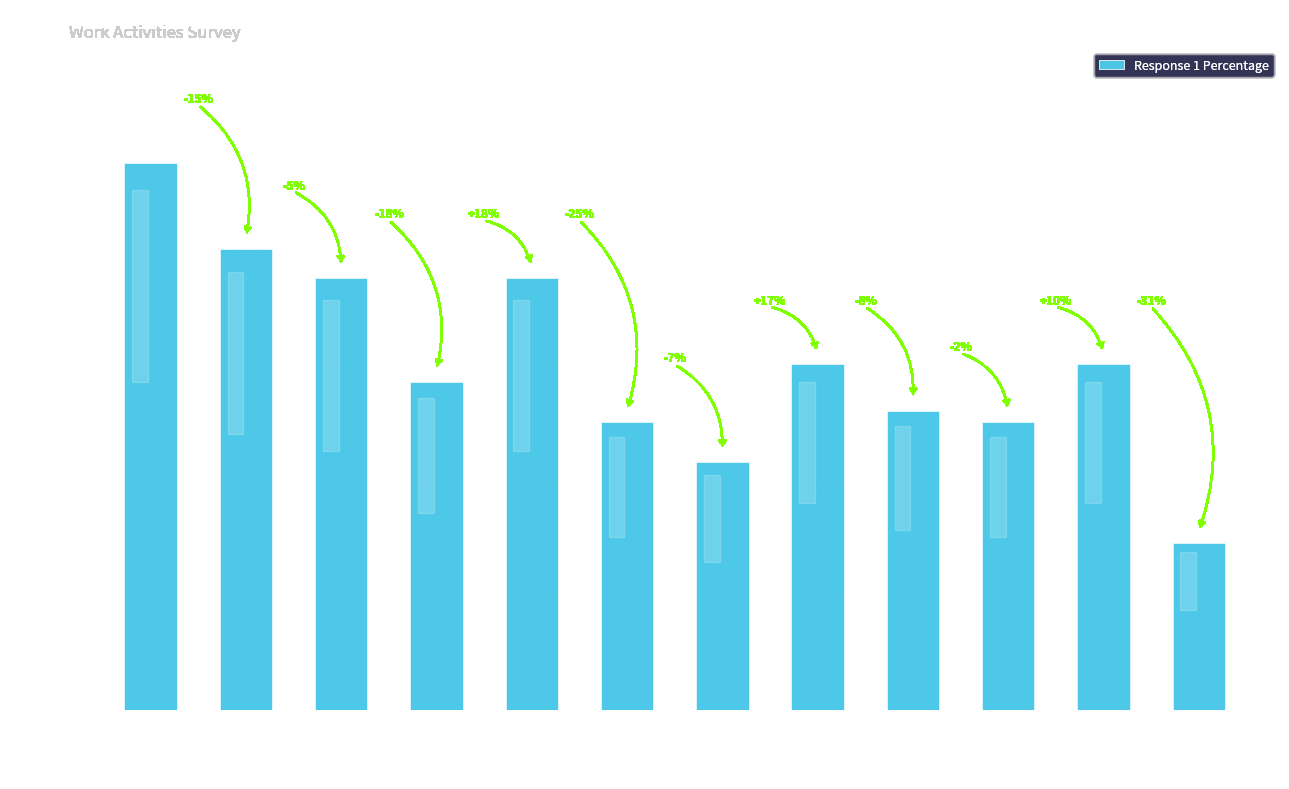

Read the value at Telephone, to the nearest 10.

80